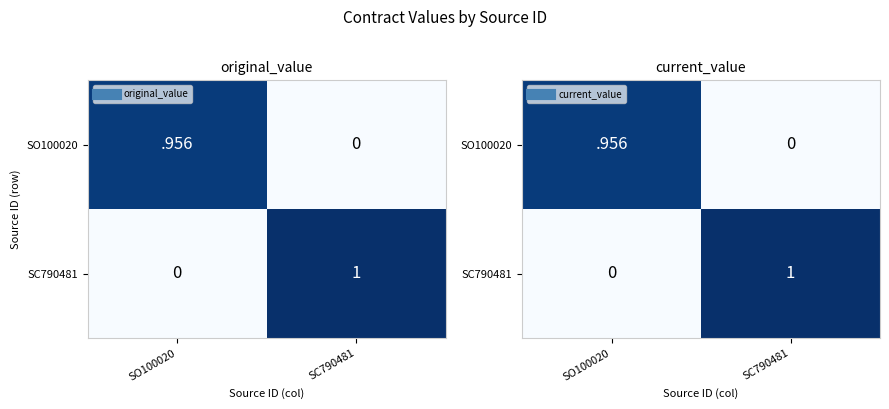

The value of SO100020 at SC790481 is 0. True or false?

True